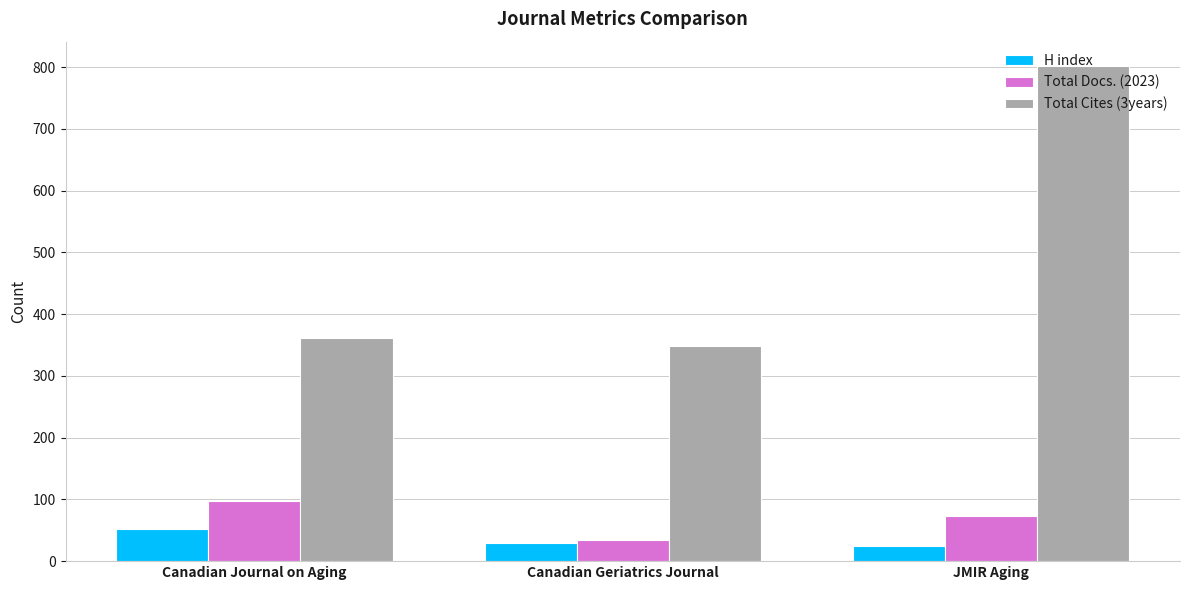

At JMIR Aging, list the series in order from largest to smallest.

Total Cites (3years), Total Docs. (2023), H index